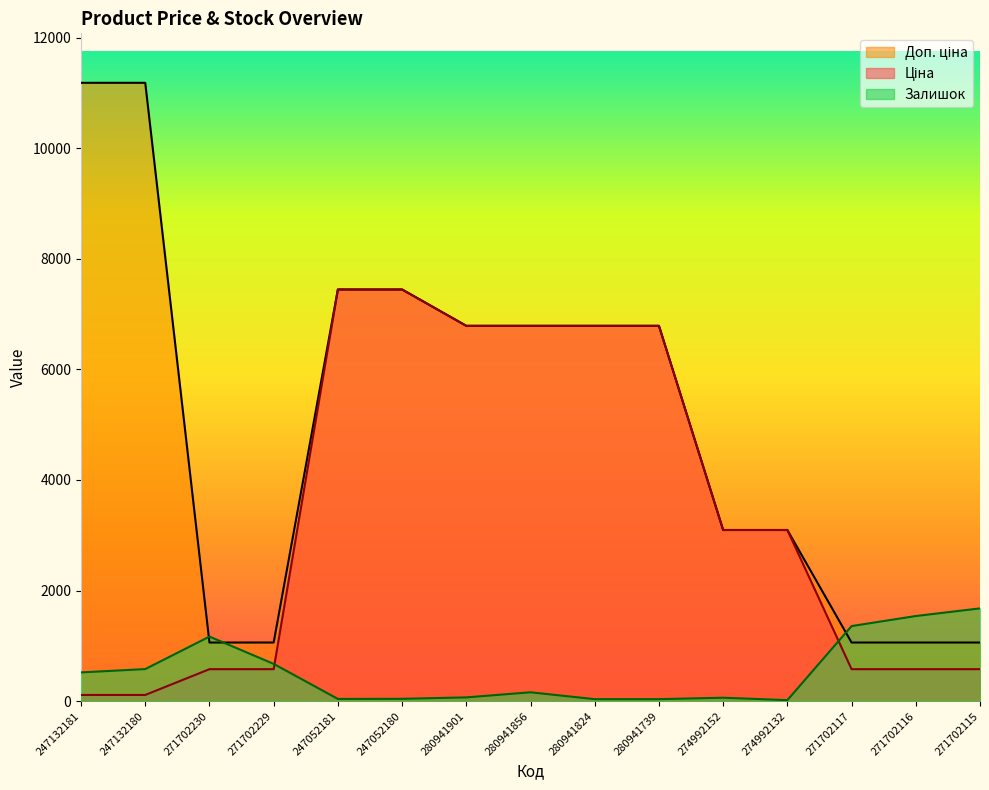

Which label corresponds to the largest value in the chart?

247132181